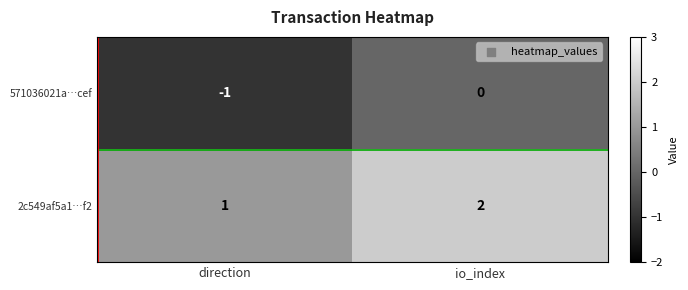

Where is 2c549af5a1…f2 nearest to the value 1?

direction